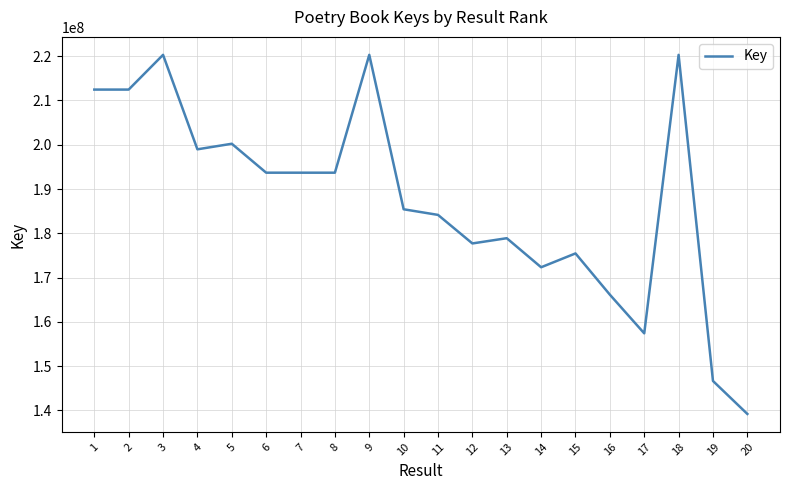

What is the difference between the values at 18 and 12?

42596477